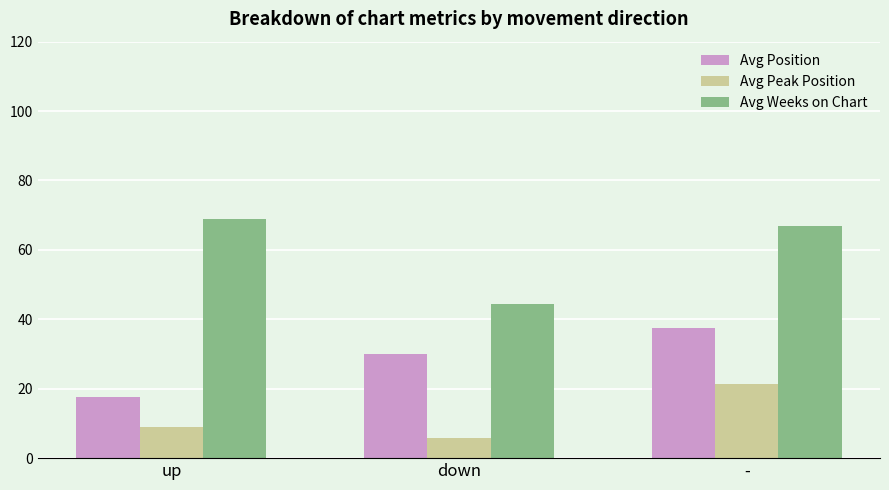

The Avg Weeks on Chart series shows 21.9 at down. True or false?

False